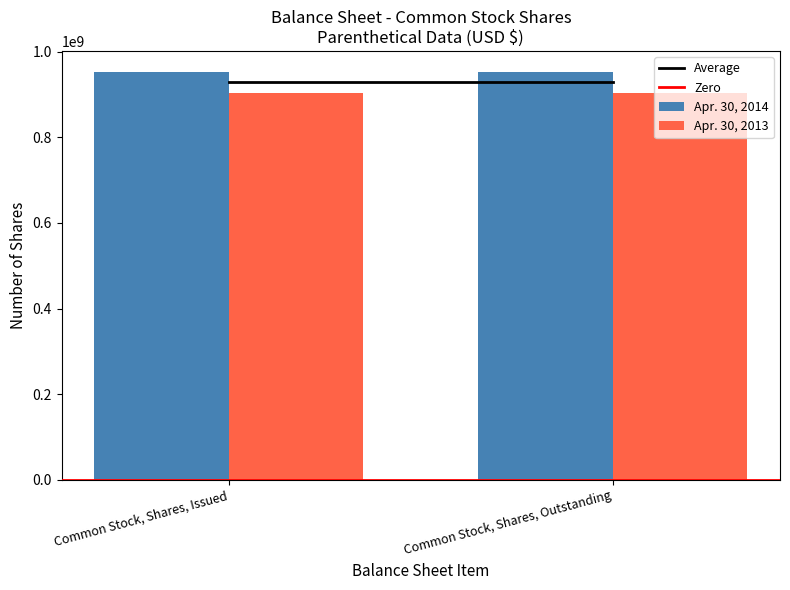

What is the highest value of the Apr. 30, 2013 series?

904500000